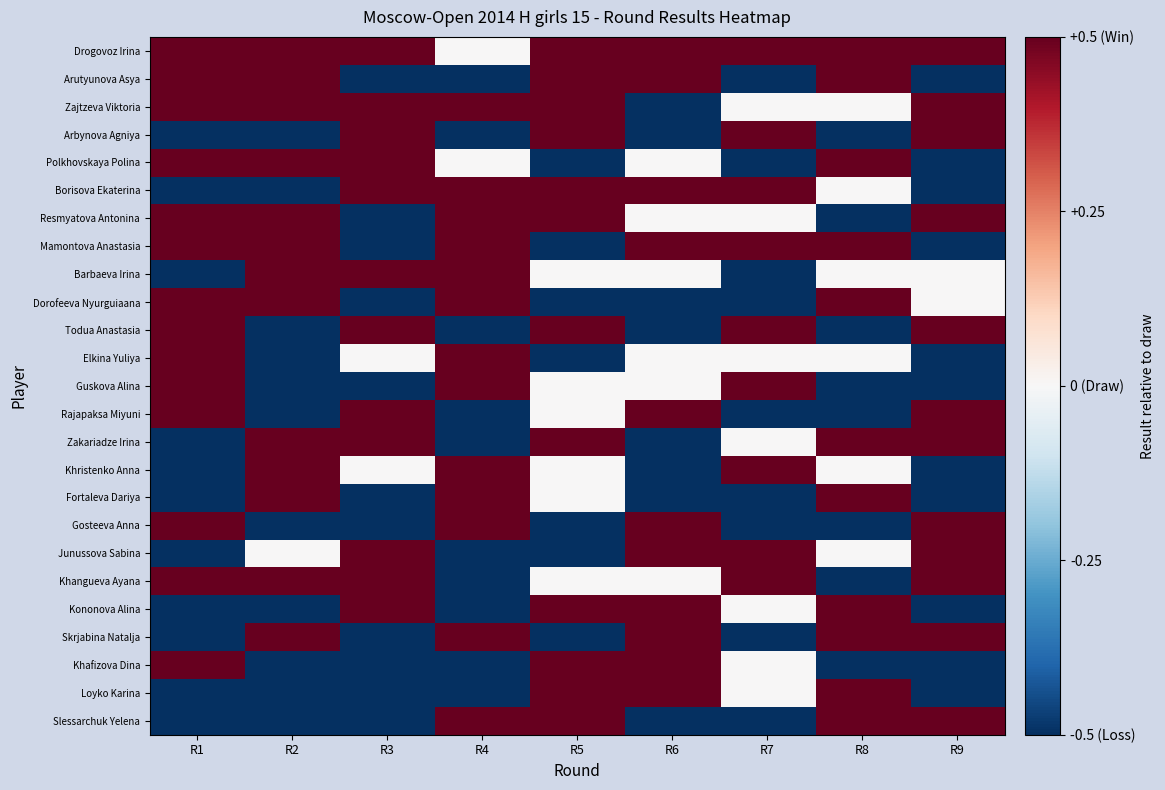

Reading right to left, list all the values displayed in this chart.

Drogovoz Irina: R9=0.5	R8=0.5	R7=0.5	R6=0.5	R5=0.5	R4=0.0	R3=0.5	R2=0.5	R1=0.5
Arutyunova Asya: R9=-0.5	R8=0.5	R7=-0.5	R6=0.5	R5=0.5	R4=-0.5	R3=-0.5	R2=0.5	R1=0.5
Zajtzeva Viktoria: R9=0.5	R8=0.0	R7=0.0	R6=-0.5	R5=0.5	R4=0.5	R3=0.5	R2=0.5	R1=0.5
Arbynova Agniya: R9=0.5	R8=-0.5	R7=0.5	R6=-0.5	R5=0.5	R4=-0.5	R3=0.5	R2=-0.5	R1=-0.5
Polkhovskaya Polina: R9=-0.5	R8=0.5	R7=-0.5	R6=0.0	R5=-0.5	R4=0.0	R3=0.5	R2=0.5	R1=0.5
Borisova Ekaterina: R9=-0.5	R8=0.0	R7=0.5	R6=0.5	R5=0.5	R4=0.5	R3=0.5	R2=-0.5	R1=-0.5
Resmyatova Antonina: R9=0.5	R8=-0.5	R7=0.0	R6=0.0	R5=0.5	R4=0.5	R3=-0.5	R2=0.5	R1=0.5
Mamontova Anastasia: R9=-0.5	R8=0.5	R7=0.5	R6=0.5	R5=-0.5	R4=0.5	R3=-0.5	R2=0.5	R1=0.5
Barbaeva Irina: R9=0.0	R8=0.0	R7=-0.5	R6=0.0	R5=0.0	R4=0.5	R3=0.5	R2=0.5	R1=-0.5
Dorofeeva Nyurguiaana: R9=0.0	R8=0.5	R7=-0.5	R6=-0.5	R5=-0.5	R4=0.5	R3=-0.5	R2=0.5	R1=0.5
Todua Anastasia: R9=0.5	R8=-0.5	R7=0.5	R6=-0.5	R5=0.5	R4=-0.5	R3=0.5	R2=-0.5	R1=0.5
Elkina Yuliya: R9=-0.5	R8=0.0	R7=0.0	R6=0.0	R5=-0.5	R4=0.5	R3=0.0	R2=-0.5	R1=0.5
Guskova Alina: R9=-0.5	R8=-0.5	R7=0.5	R6=0.0	R5=0.0	R4=0.5	R3=-0.5	R2=-0.5	R1=0.5
Rajapaksa Miyuni: R9=0.5	R8=-0.5	R7=-0.5	R6=0.5	R5=0.0	R4=-0.5	R3=0.5	R2=-0.5	R1=0.5
Zakariadze Irina: R9=0.5	R8=0.5	R7=0.0	R6=-0.5	R5=0.5	R4=-0.5	R3=0.5	R2=0.5	R1=-0.5
Khristenko Anna: R9=-0.5	R8=0.0	R7=0.5	R6=-0.5	R5=0.0	R4=0.5	R3=0.0	R2=0.5	R1=-0.5
Fortaleva Dariya: R9=-0.5	R8=0.5	R7=-0.5	R6=-0.5	R5=0.0	R4=0.5	R3=-0.5	R2=0.5	R1=-0.5
Gosteeva Anna: R9=0.5	R8=-0.5	R7=-0.5	R6=0.5	R5=-0.5	R4=0.5	R3=-0.5	R2=-0.5	R1=0.5
Junussova Sabina: R9=0.5	R8=0.0	R7=0.5	R6=0.5	R5=-0.5	R4=-0.5	R3=0.5	R2=0.0	R1=-0.5
Khangueva Ayana: R9=0.5	R8=-0.5	R7=0.5	R6=0.0	R5=0.0	R4=-0.5	R3=0.5	R2=0.5	R1=0.5
Kononova Alina: R9=-0.5	R8=0.5	R7=0.0	R6=0.5	R5=0.5	R4=-0.5	R3=0.5	R2=-0.5	R1=-0.5
Skrjabina Natalja: R9=0.5	R8=0.5	R7=-0.5	R6=0.5	R5=-0.5	R4=0.5	R3=-0.5	R2=0.5	R1=-0.5
Khafizova Dina: R9=-0.5	R8=-0.5	R7=0.0	R6=0.5	R5=0.5	R4=-0.5	R3=-0.5	R2=-0.5	R1=0.5
Loyko Karina: R9=-0.5	R8=0.5	R7=0.0	R6=0.5	R5=0.5	R4=-0.5	R3=-0.5	R2=-0.5	R1=-0.5
Slessarchuk Yelena: R9=0.5	R8=0.5	R7=-0.5	R6=-0.5	R5=0.5	R4=0.5	R3=-0.5	R2=-0.5	R1=-0.5